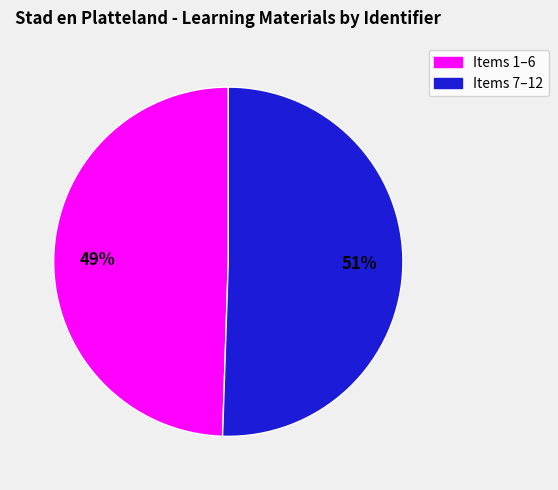

How many segments does this pie chart have?

2